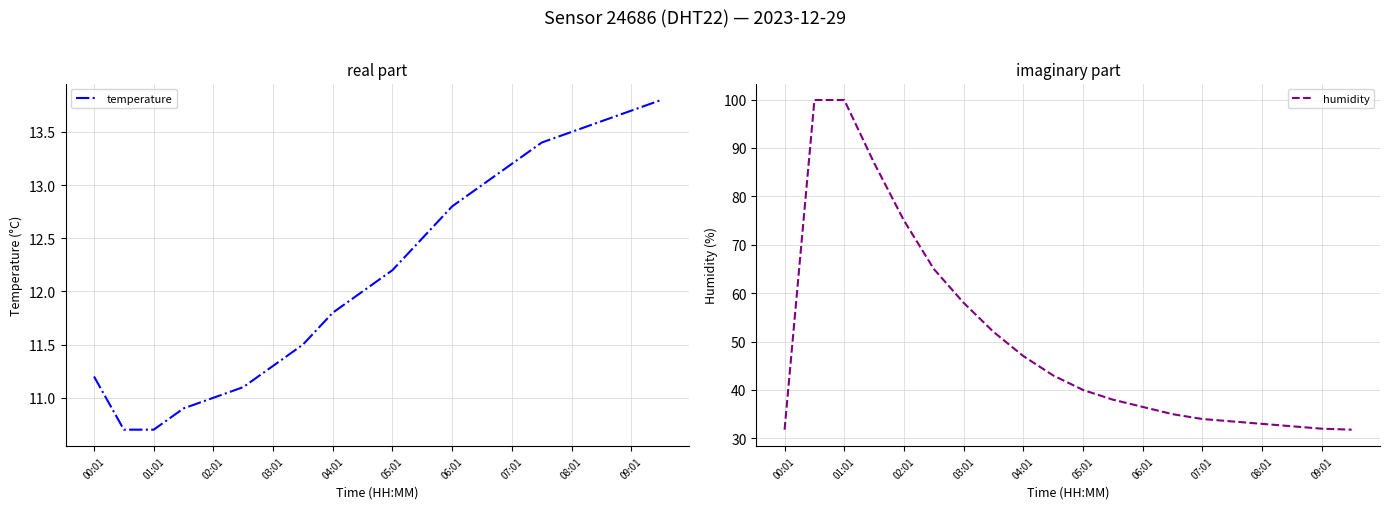

What position from the left is 03:01?

7